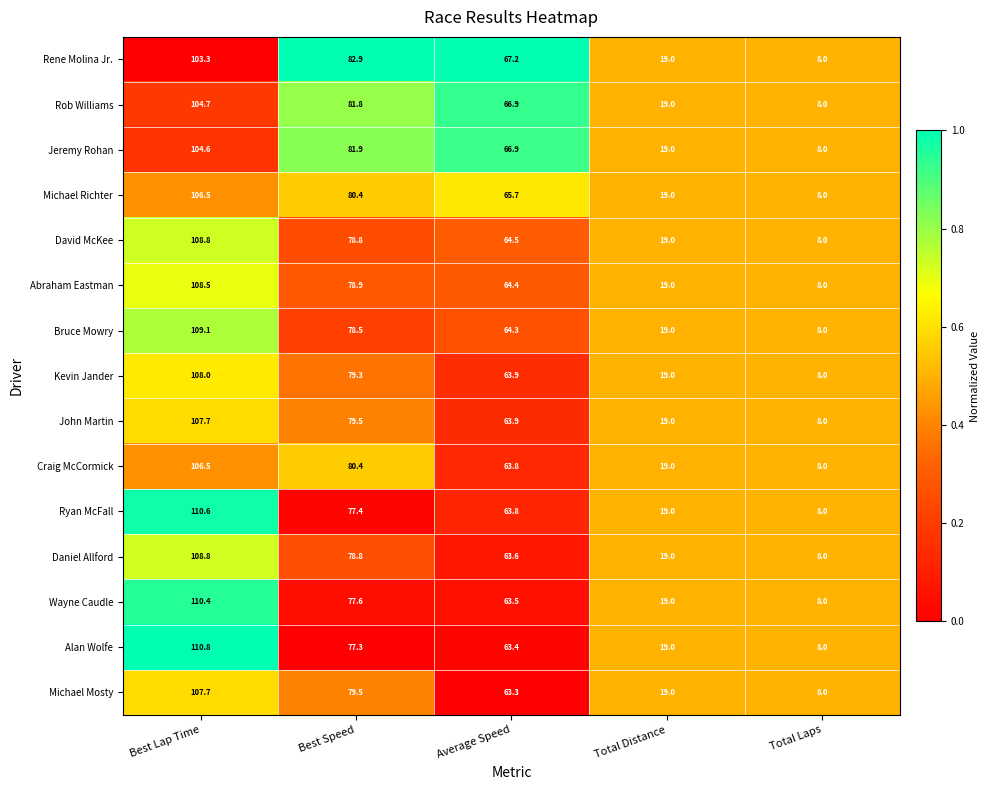

What is the greatest value displayed?

110.8